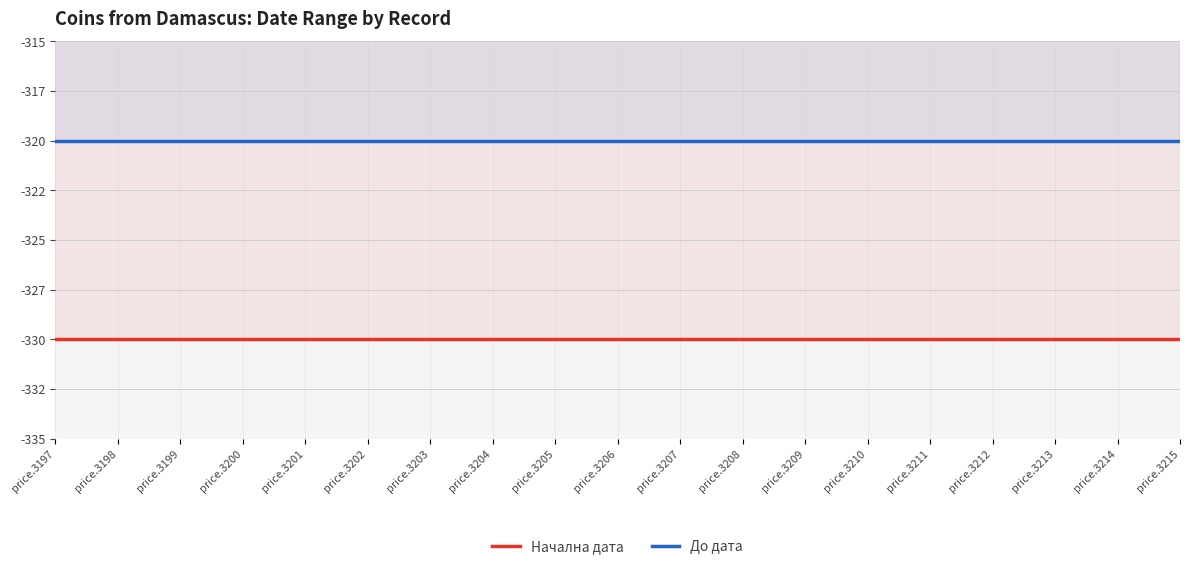

Which series has the largest total across all categories?

До дата